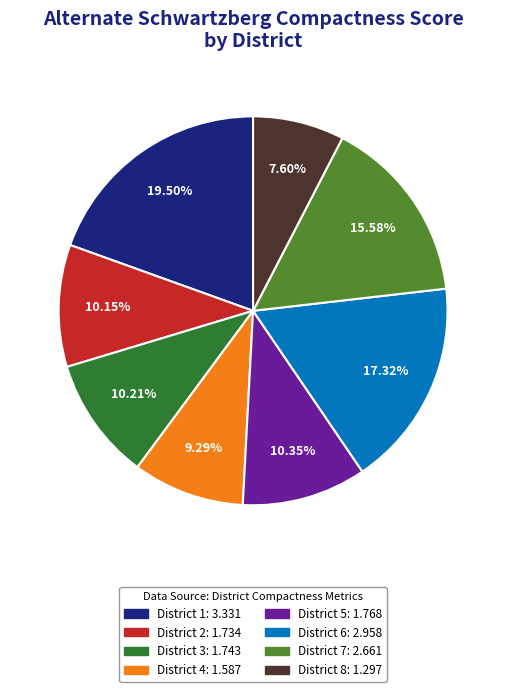

Combined, what portion of the pie is District 6 and District 7?

32.9%